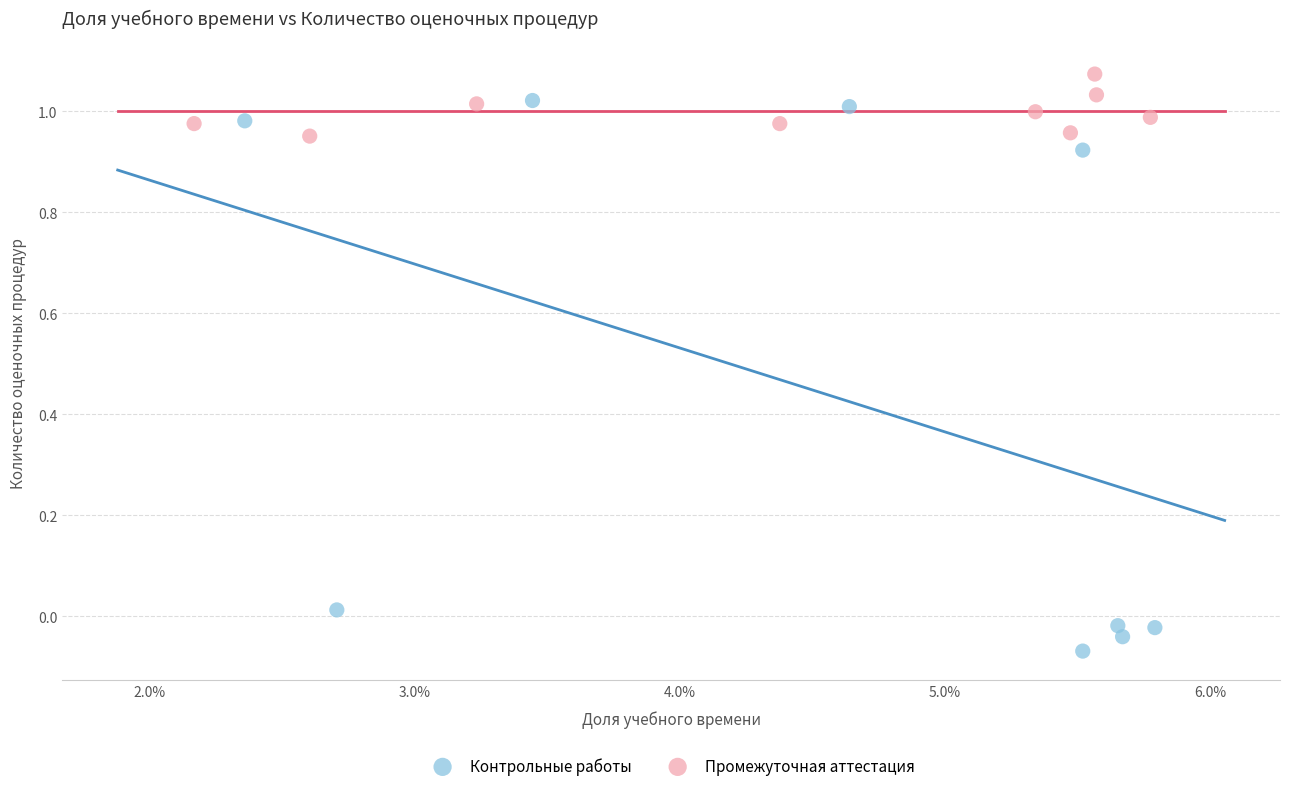

Which series has the widest spread of Y values?

Контрольные работы